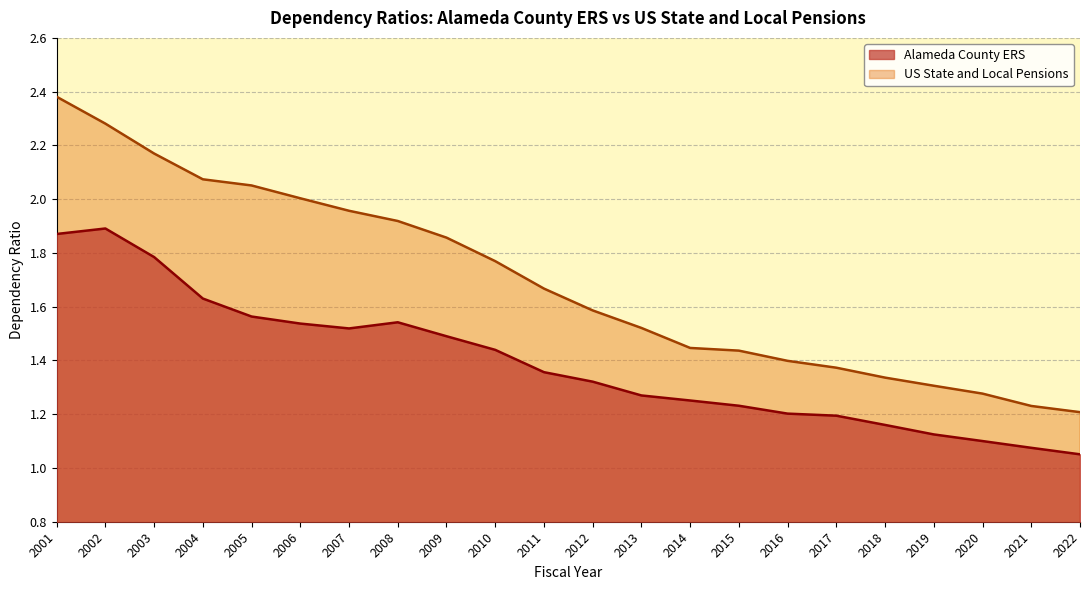

Does the chart display data point markers on the line(s)?

No